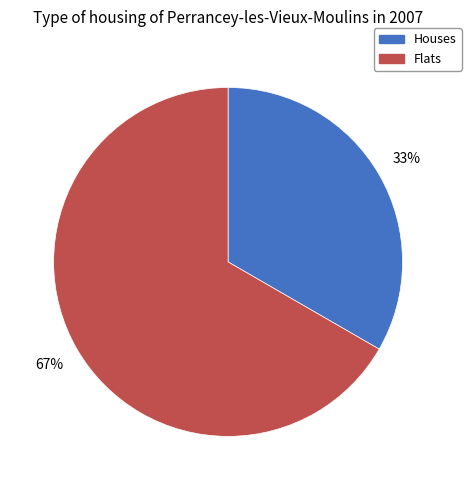

Which slice is the largest?

Flats